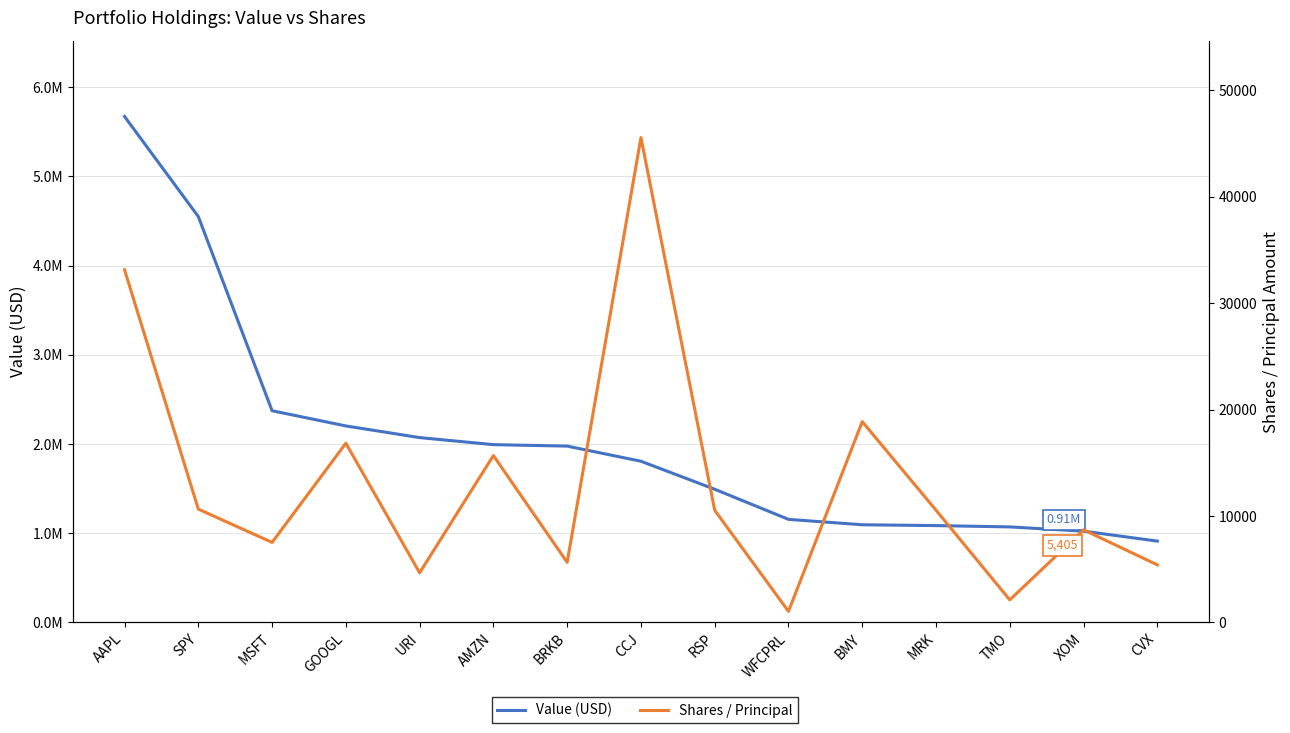

How many data points in Value (USD) are less than 1806798?

7